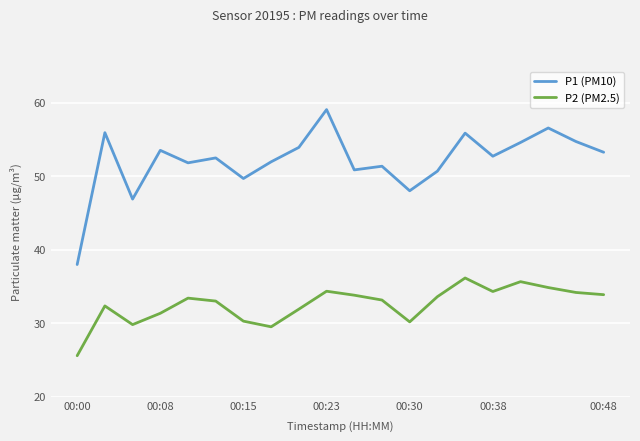

True or false: P1 (PM10) and P2 (PM2.5) cross at least once.

False